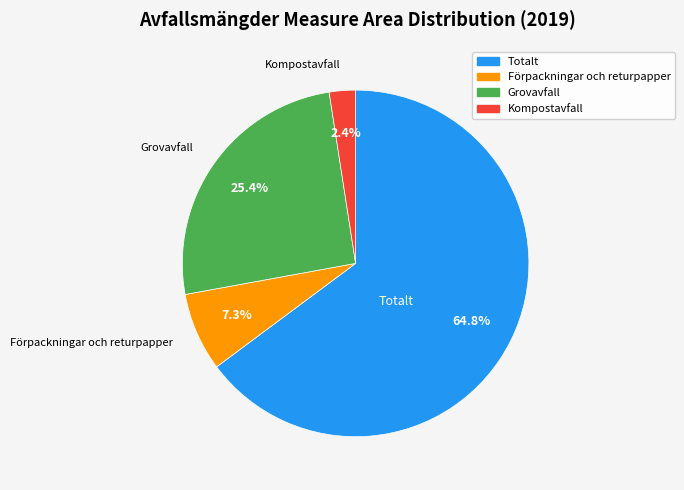

Rank the categories by value from highest to lowest.

Totalt, Grovavfall, Förpackningar och returpapper, Kompostavfall